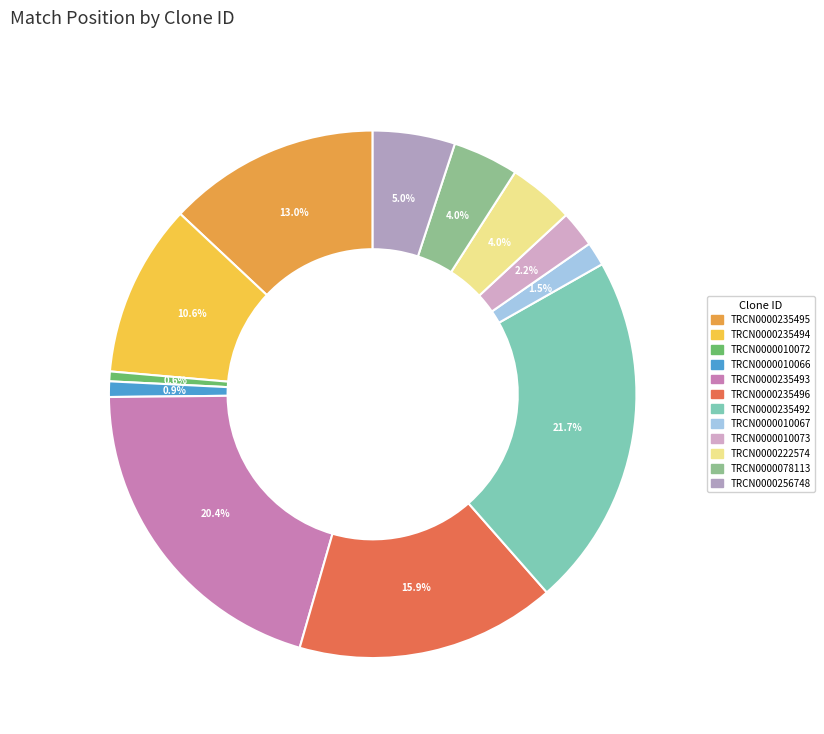

What is the change in value from TRCN0000235493 to TRCN0000235492?

+222